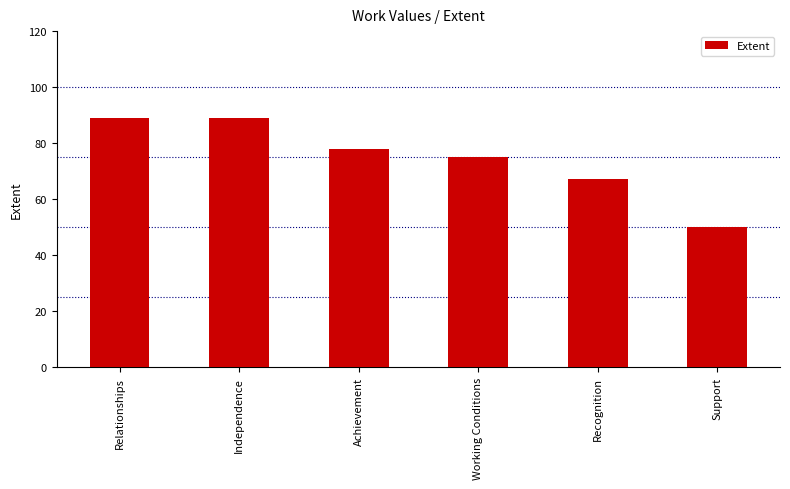

What is the smallest value displayed?

50